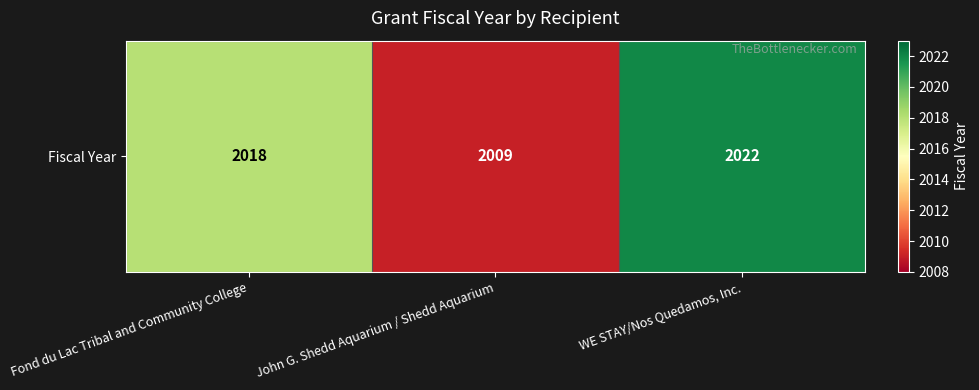

What is the smallest value displayed?

2009